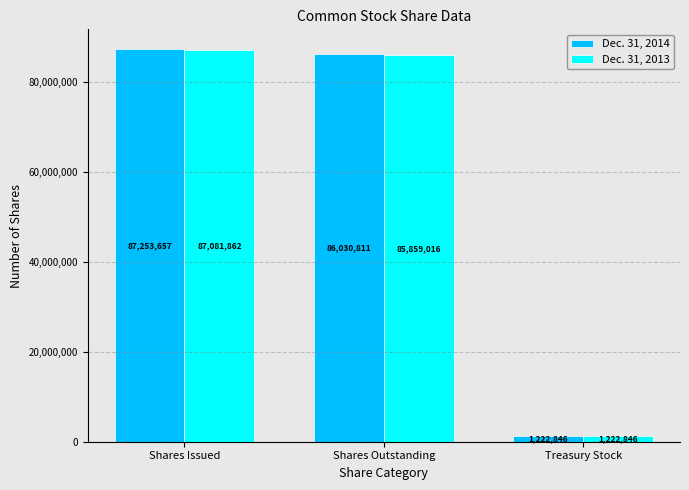

What are all the series names shown in the legend?

Dec. 31, 2014, Dec. 31, 2013